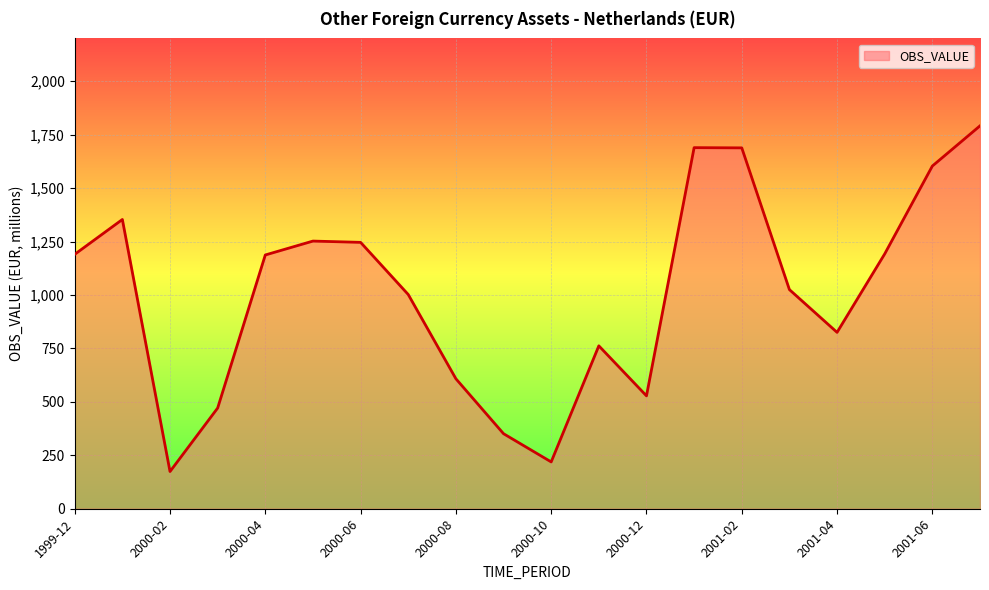

What is the greatest value displayed?

1791